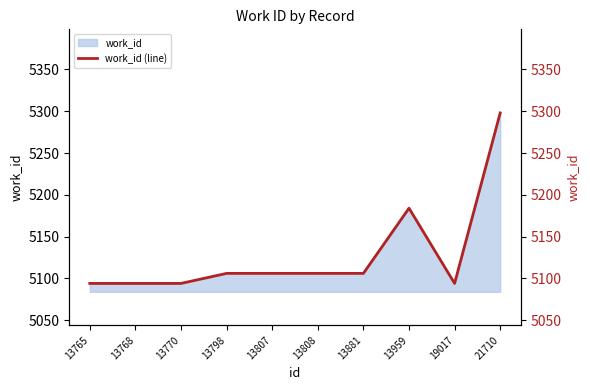

What is the value of the 7th point from the left?

5106